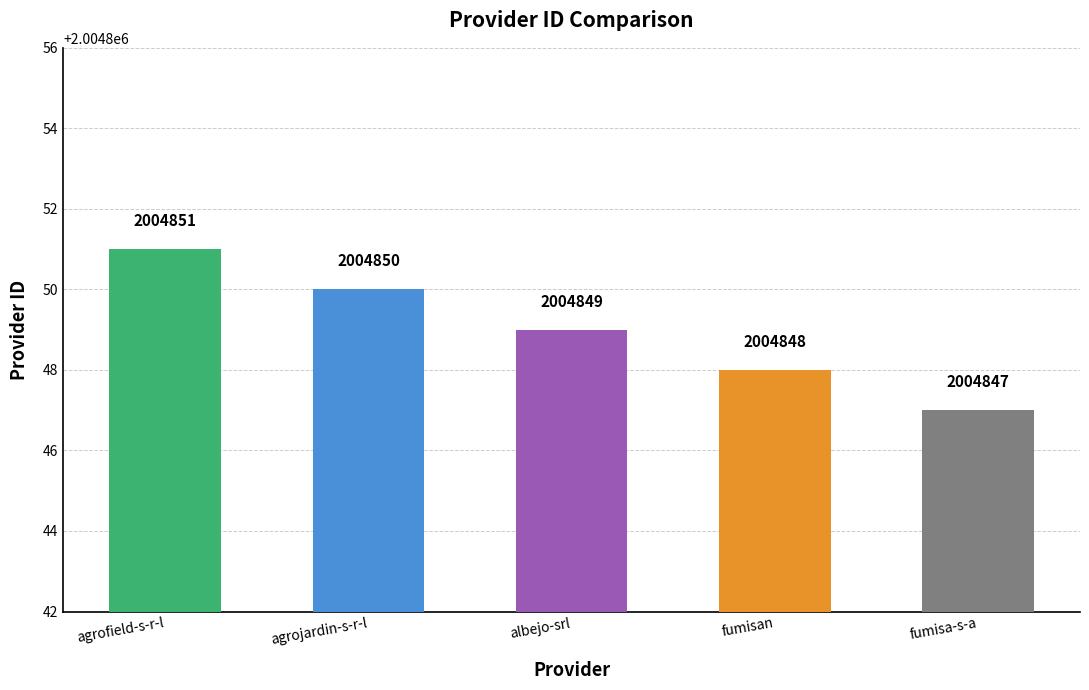

Between fumisa-s-a and agrofield-s-r-l, which is larger?

agrofield-s-r-l